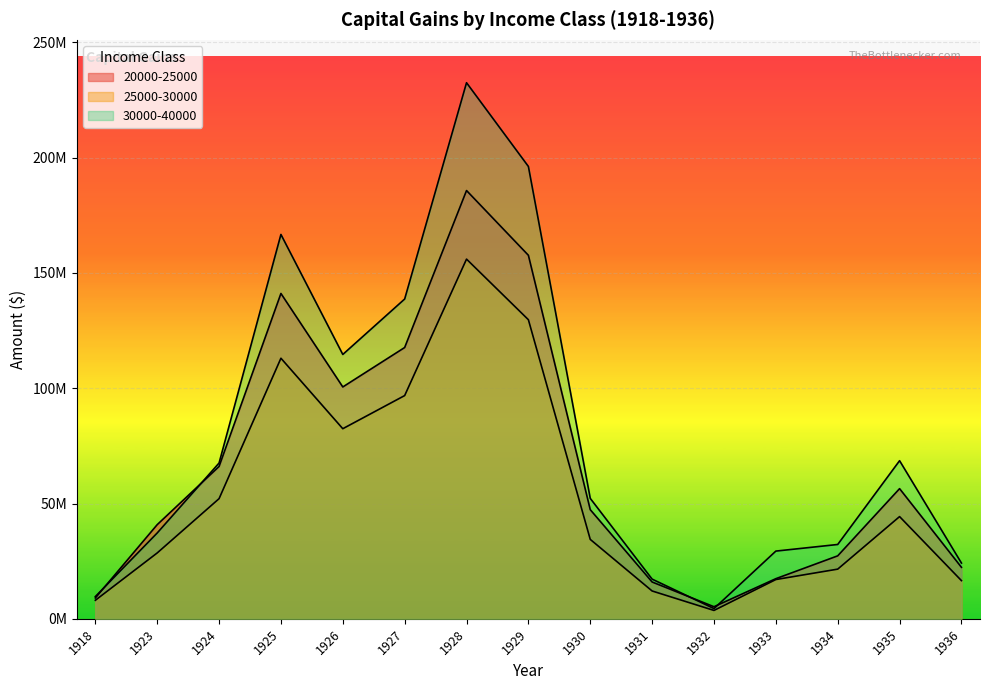

True or false: 30000-40000 has a value of 9644181 at 1918.

True